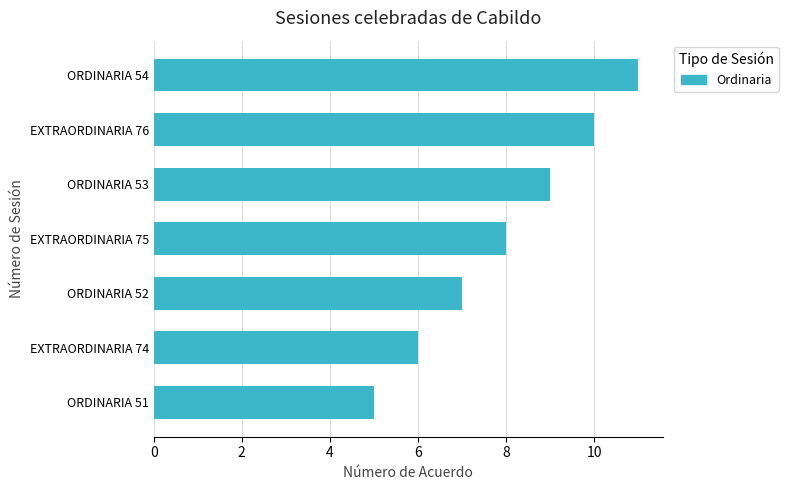

The value at EXTRAORDINARIA 83 is 35. True or false?

False